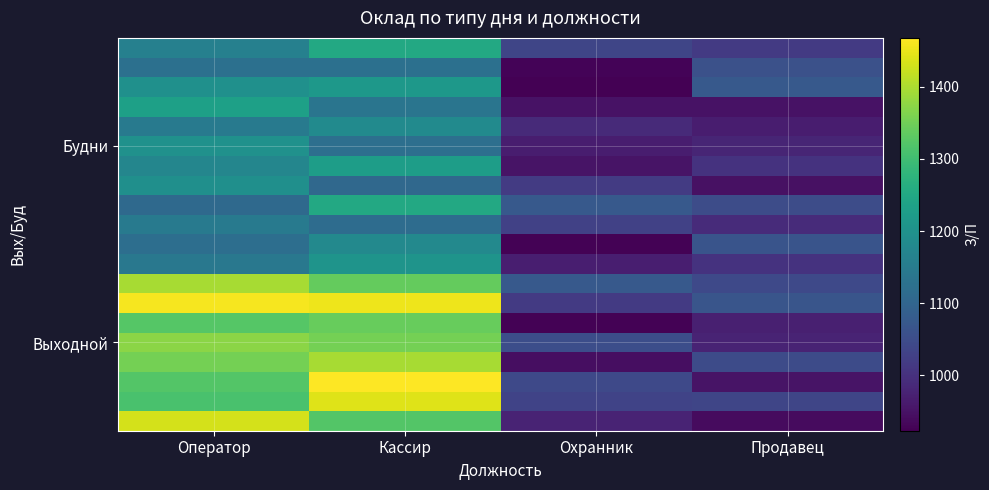

What is the minimum value shown in the chart?

923.3